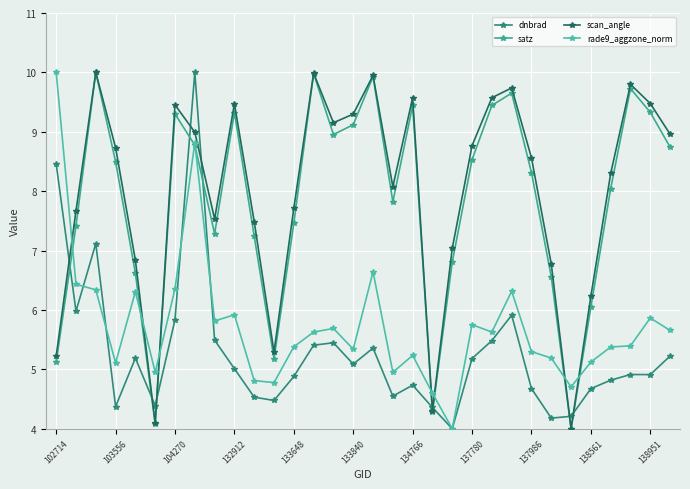

How many data points in dnbrad are less than 5?

16